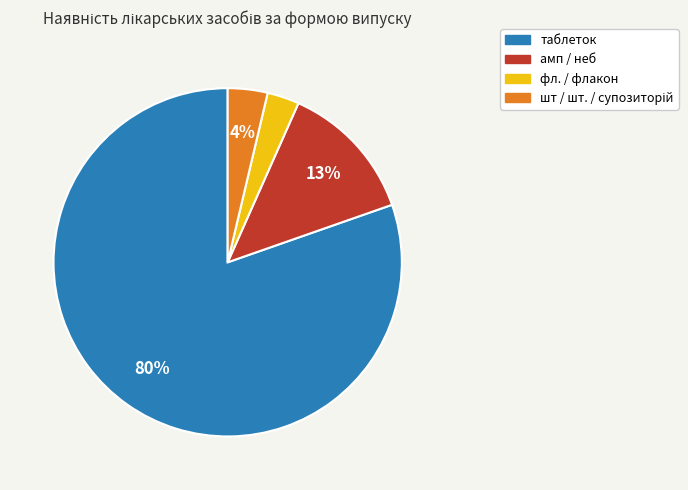

To the nearest percent, what is the difference between the largest and smallest slice percentages?

77%